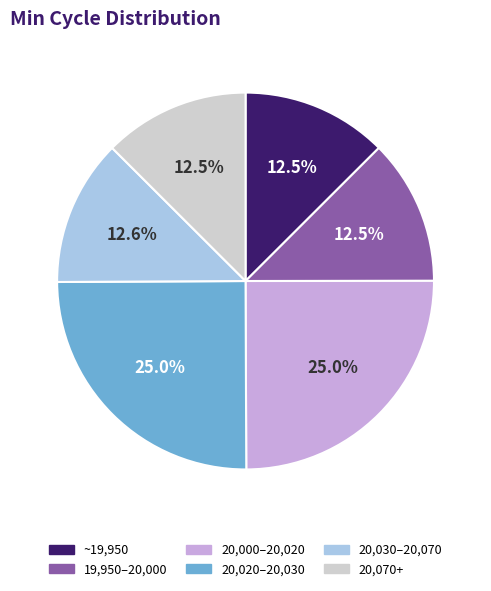

Approximately how many times larger is the value at 20,020–20,030 compared to 20,030–20,070?

2.0